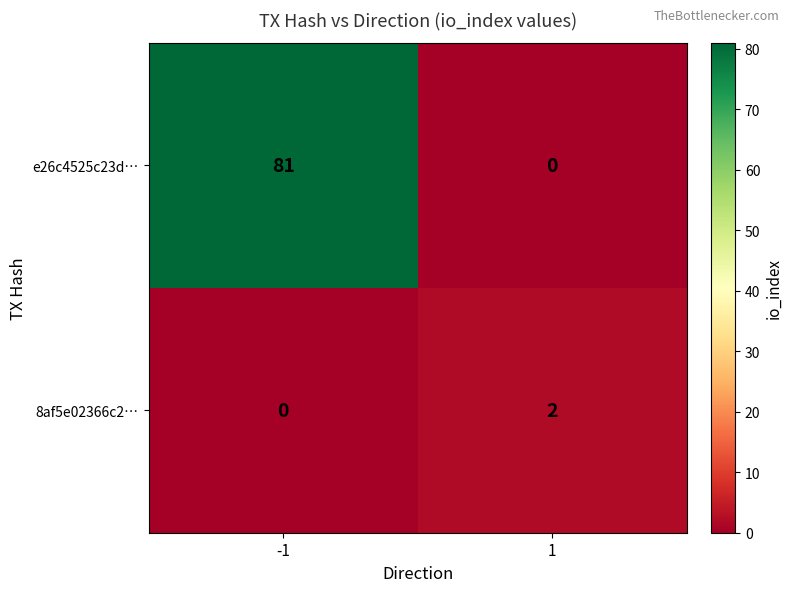

Reading left to right, transcribe all the data shown in this chart.

e26c4525c23d…: -1=81	1=0
8af5e02366c2…: -1=0	1=2